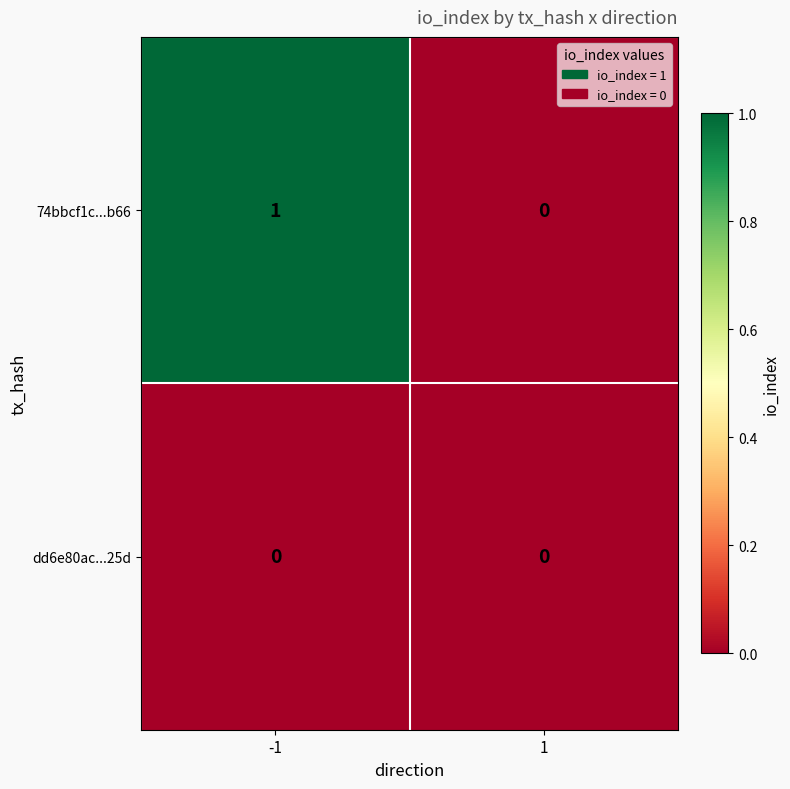

Which series changed the most between -1 and 1?

74bbcf1c...b66